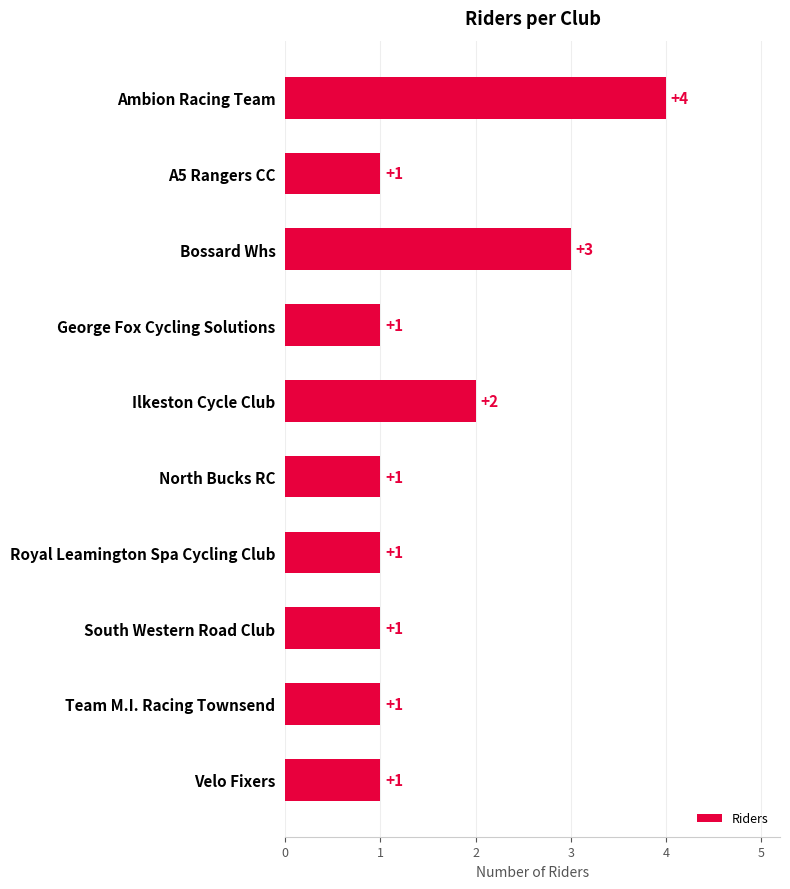

What is the difference between the maximum and minimum values?

3